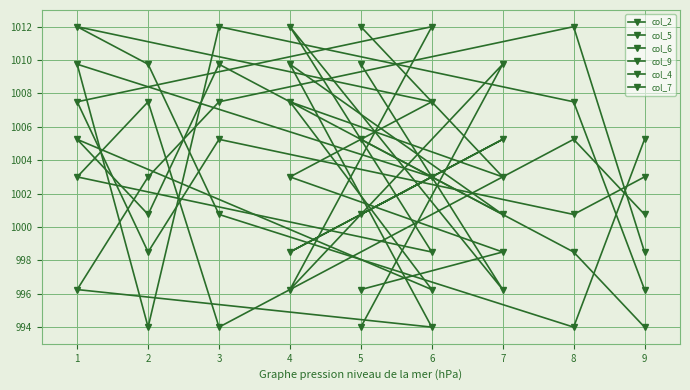

How many intersections are there between col_9 and col_4?

5